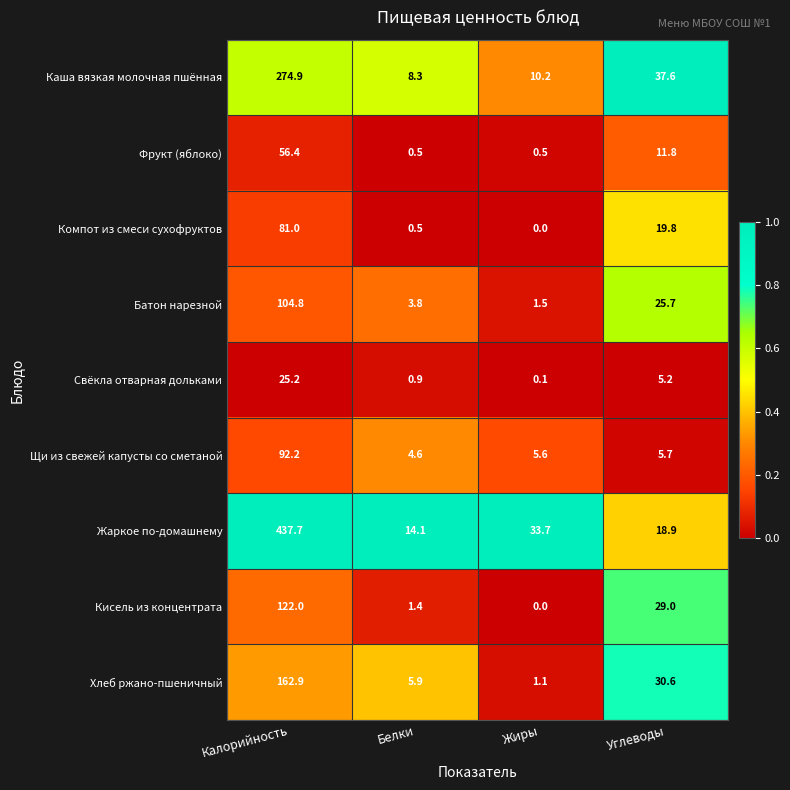

At which category is the sum across all series the highest?

Калорийность